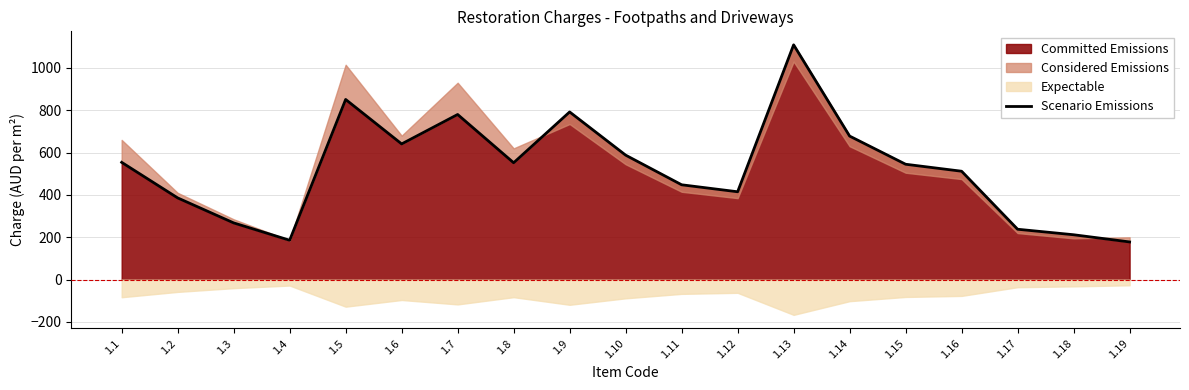

True or false: the data shows 1011 at 1.14.

False